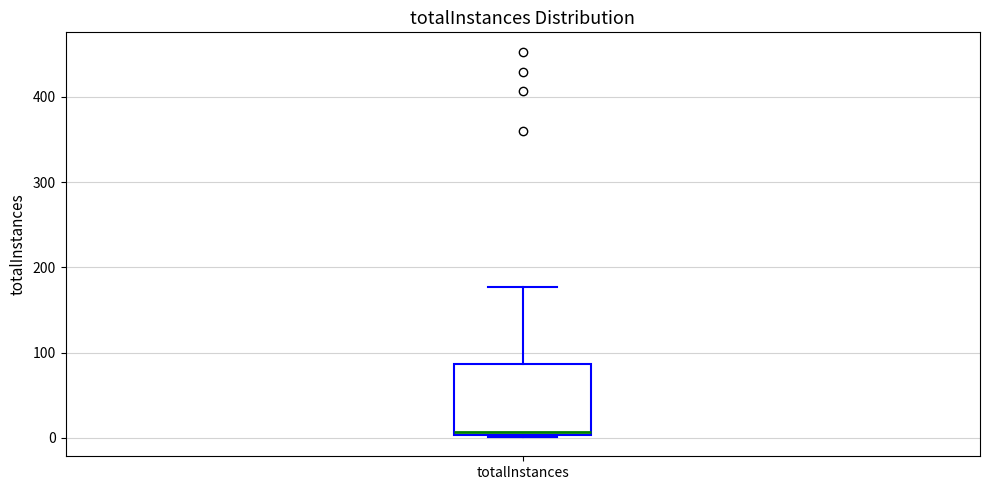

Where does the upper whisker of the box for totalInstances end on the y-axis? The values are not printed on the chart, so give them approximately, as read against the axis.

180